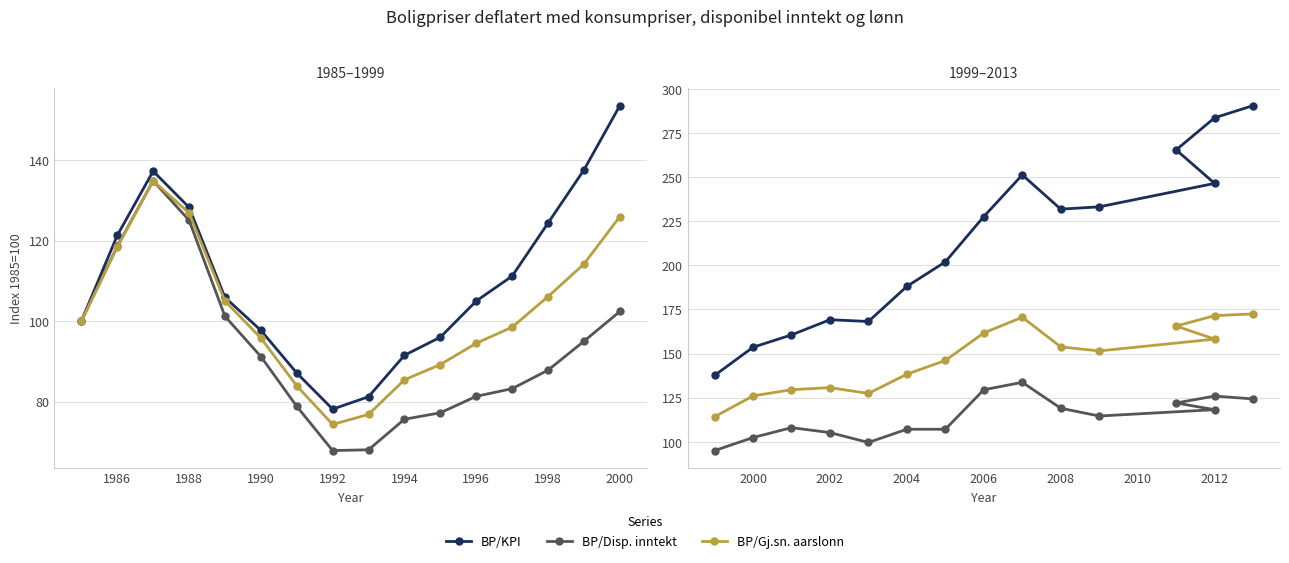

What is the maximum value shown in the chart?

290.6